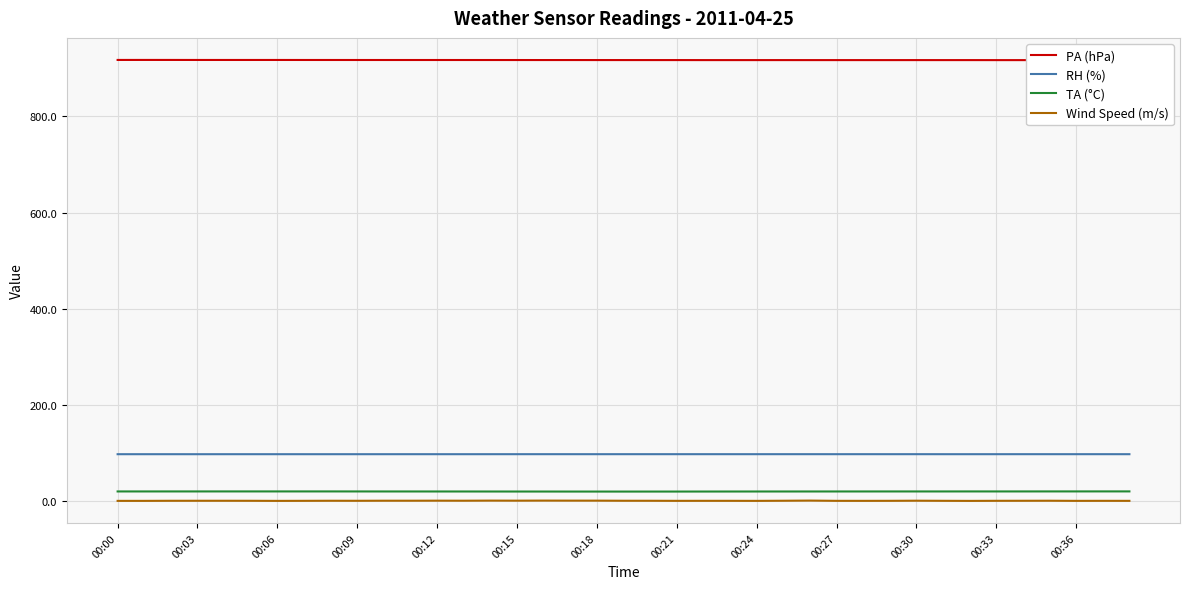

Is this an area chart (filled region under the line)?

No